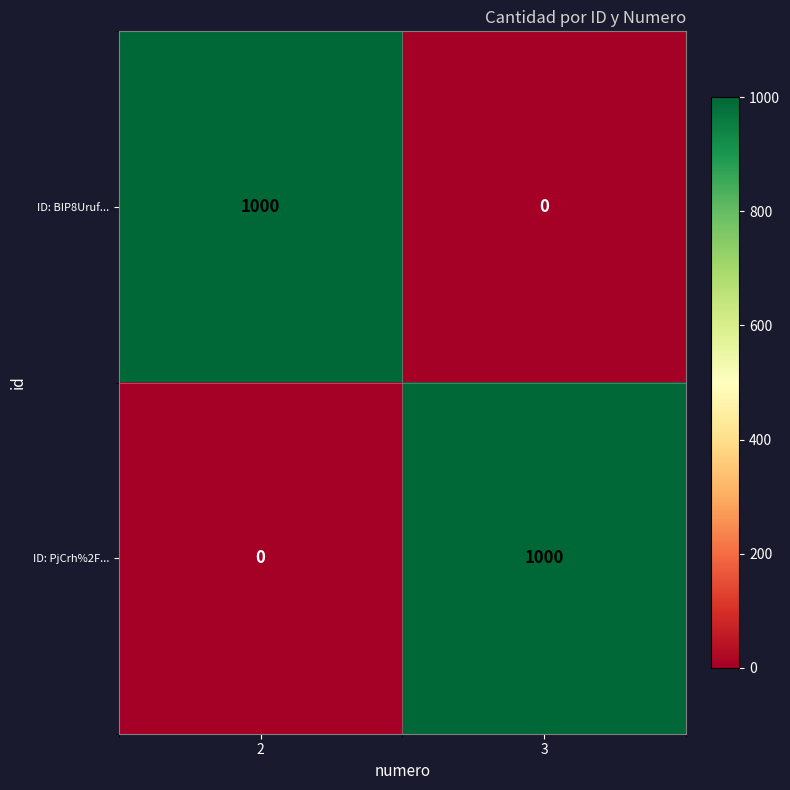

Which category has the highest value in the ID: PjCrh%2F... series?

3